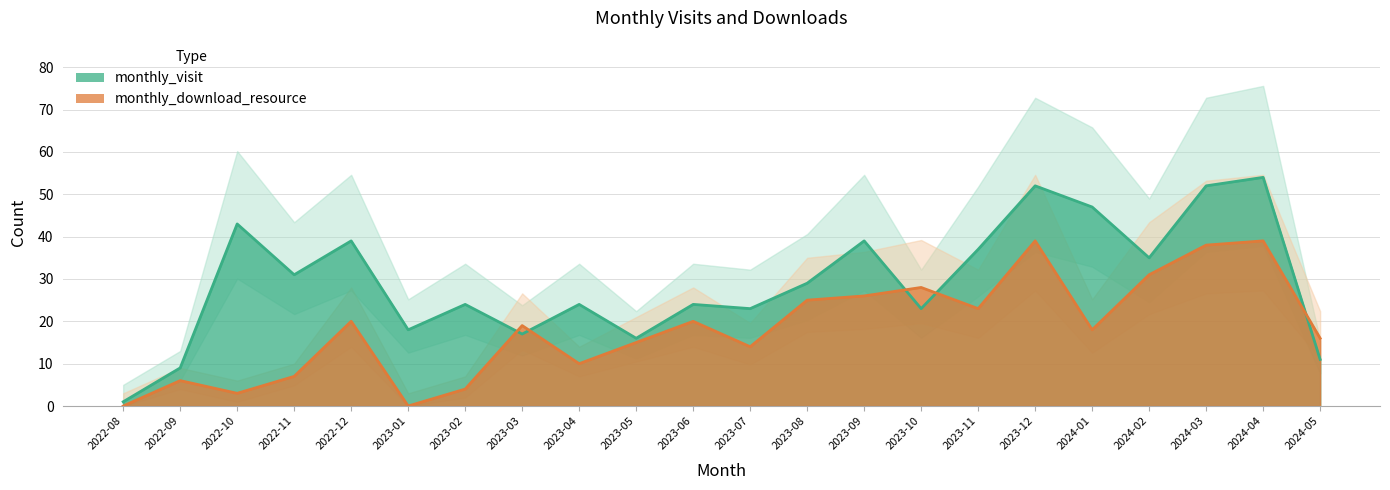

The value of monthly_download_resource at 2024-02 is 31. True or false?

True